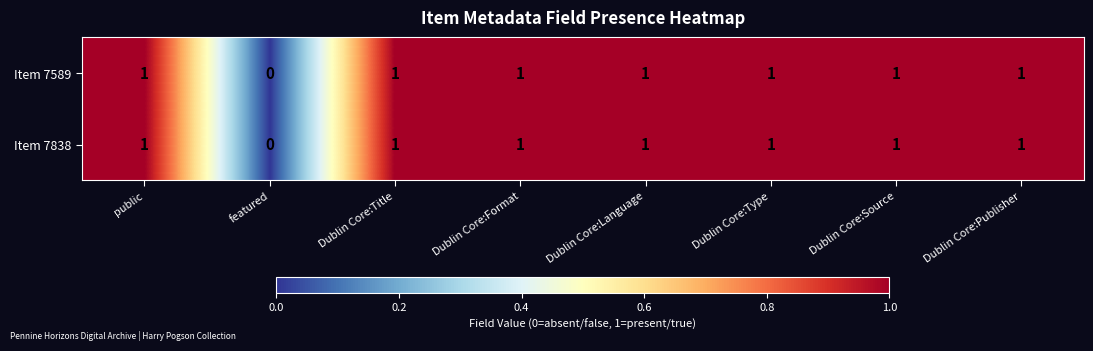

At which label does Item 7838 reach its minimum?

featured